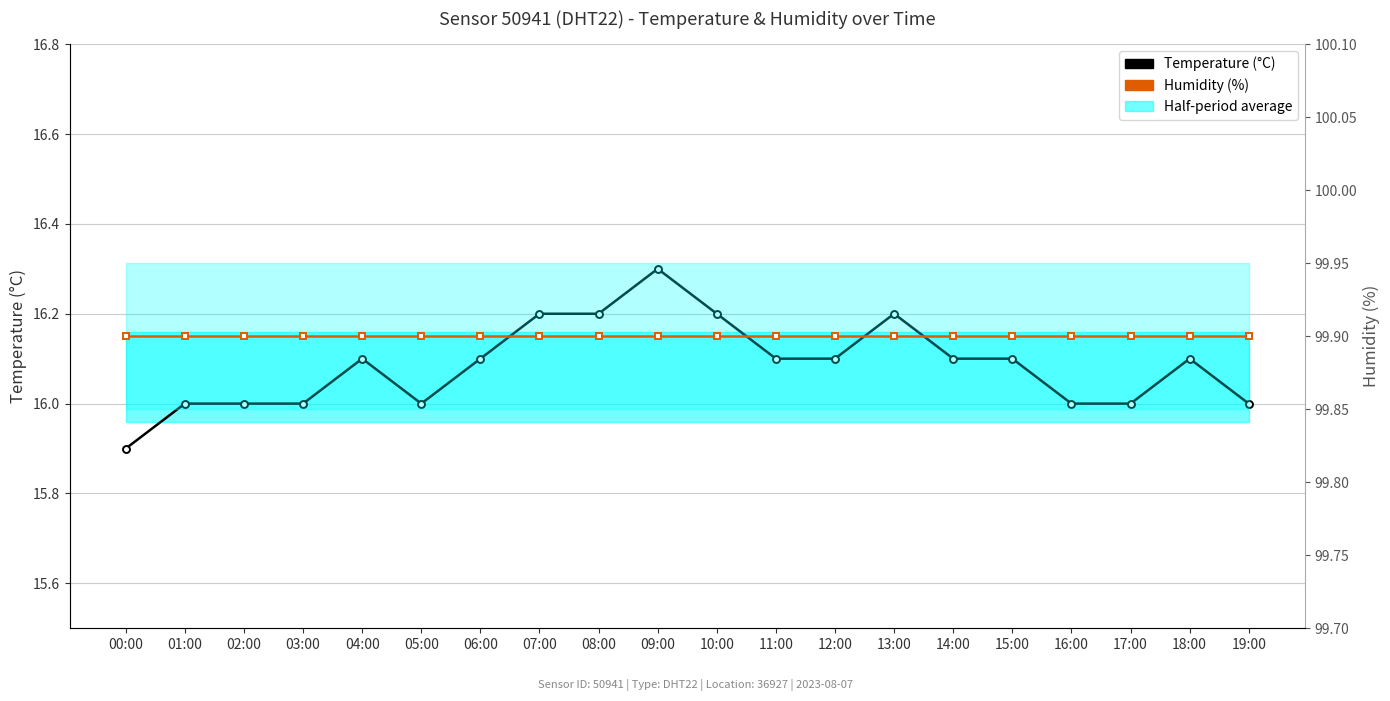

True or false: Temperature (°C) and Humidity (%) intersect in this chart.

False